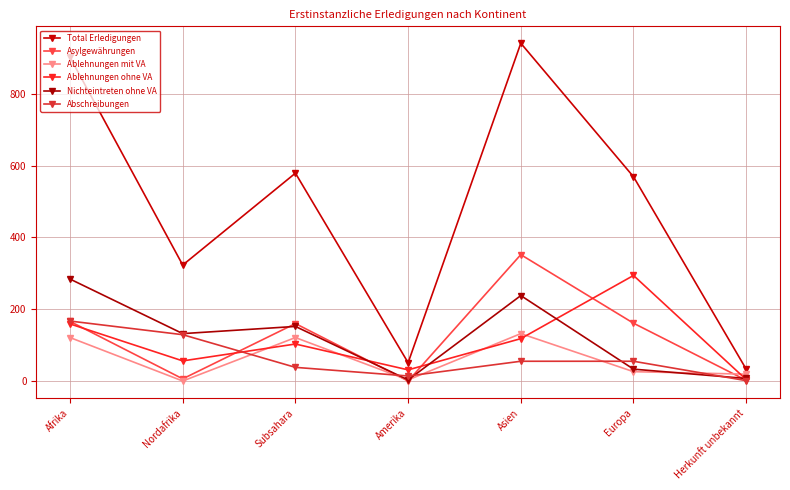

True or false: Ablehnungen ohne VA has more than 0 interior local peaks.

True